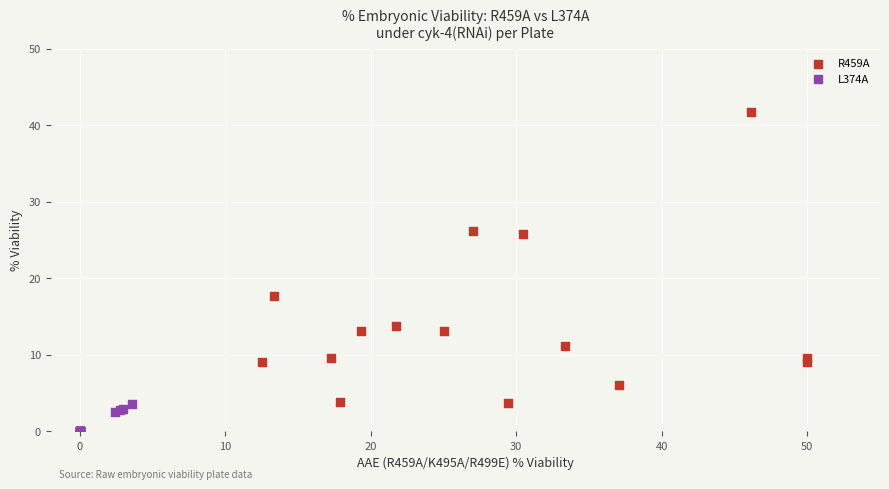

Which series reaches the maximum Y coordinate?

R459A